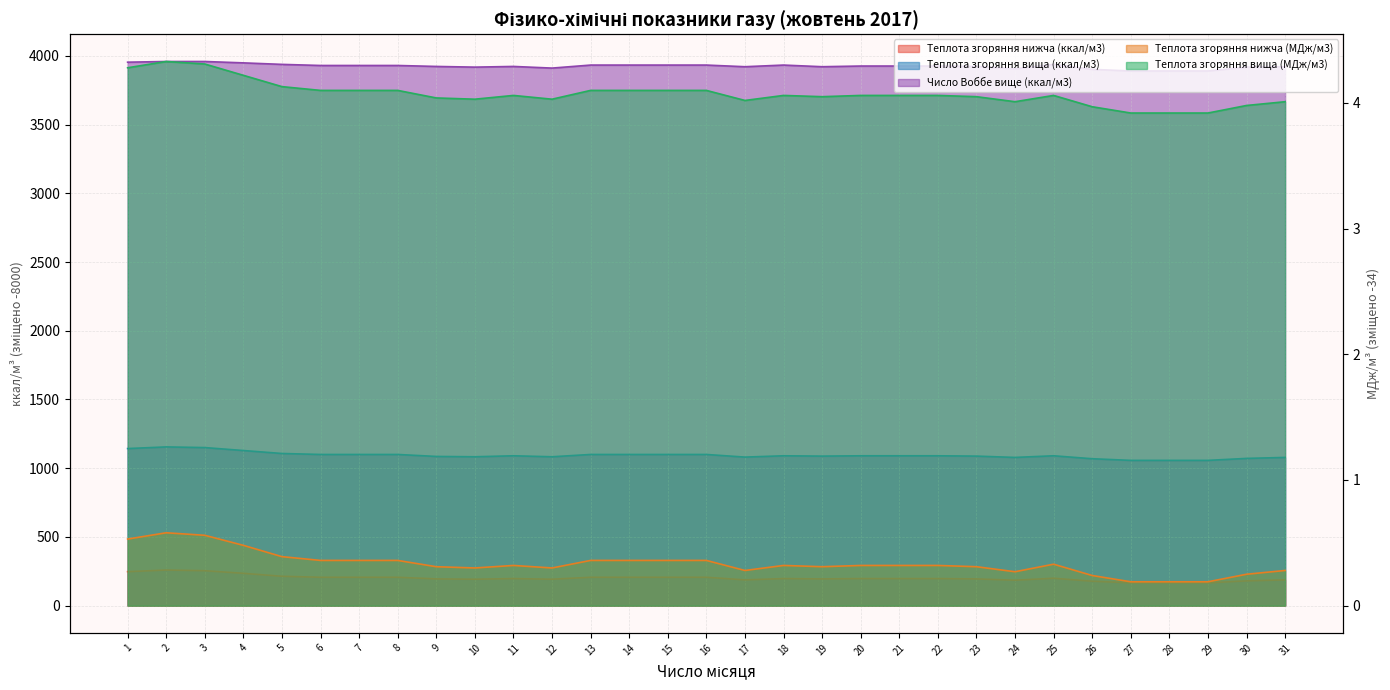

At which category is the sum across all series the highest?

2